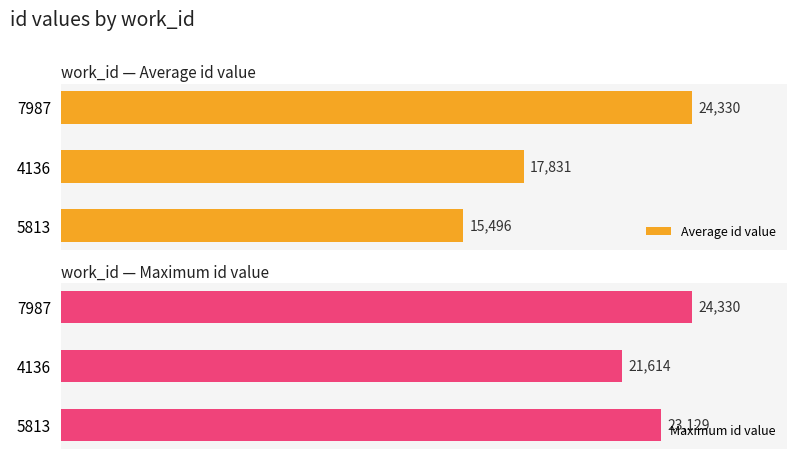

The Average id value series shows 17831 at 4136. True or false?

True